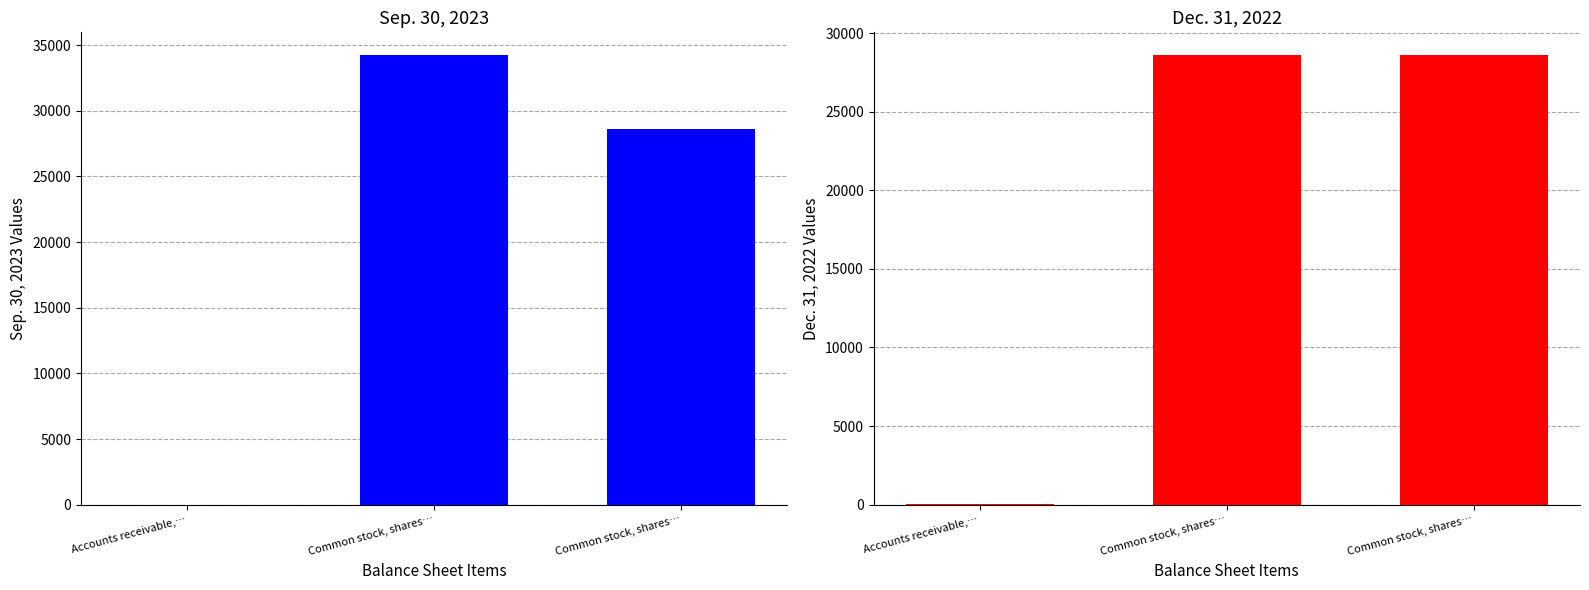

What value does the Sep. 30, 2023 series have at Common stock, shares…, to the nearest 50?

28600